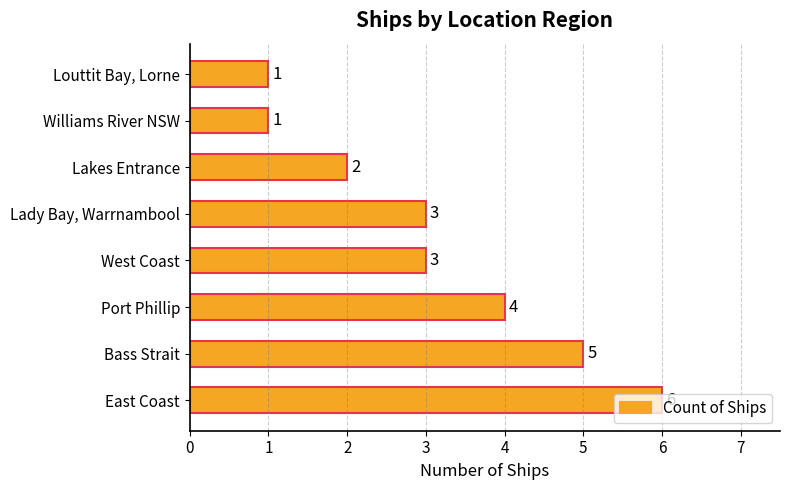

How many values are between 2 and 5?

5